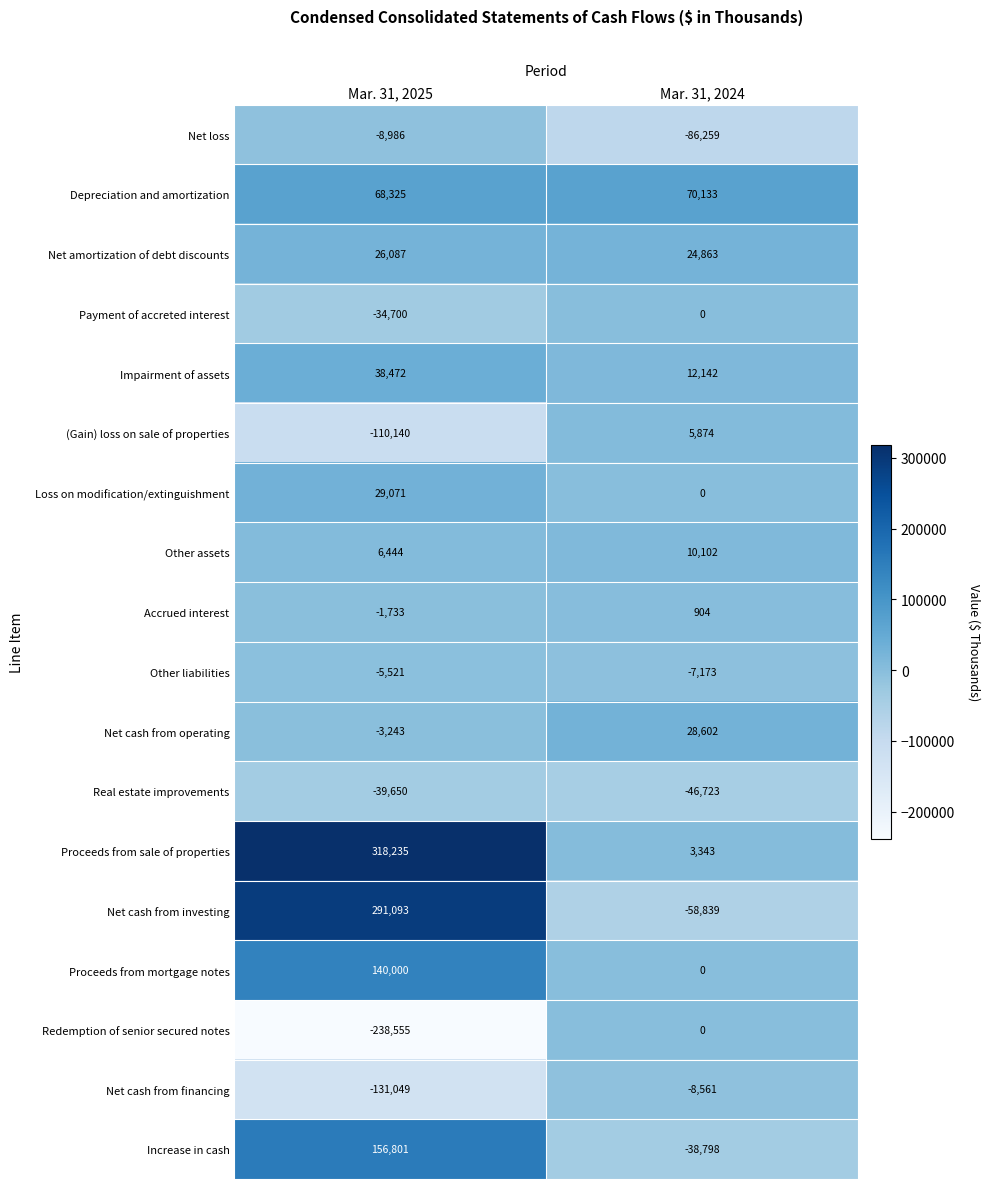

Between Mar. 31, 2025 and Mar. 31, 2024, which series saw the biggest shift?

Net cash from investing